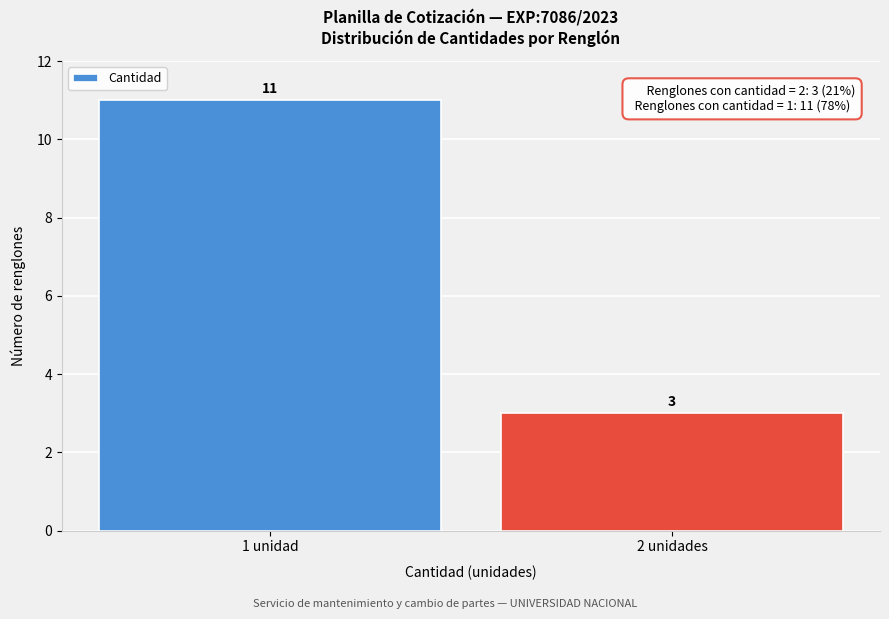

Reading left to right, transcribe all the data shown in this chart.

11	3